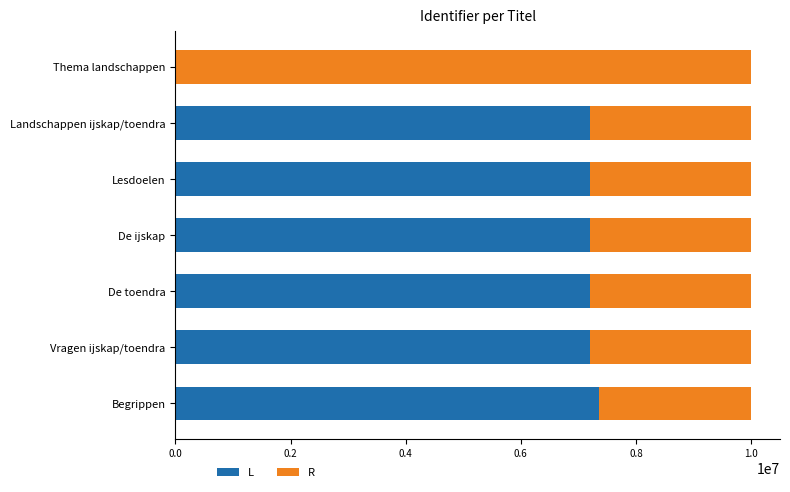

True or false: L has a value of 7207956 at De toendra.

True